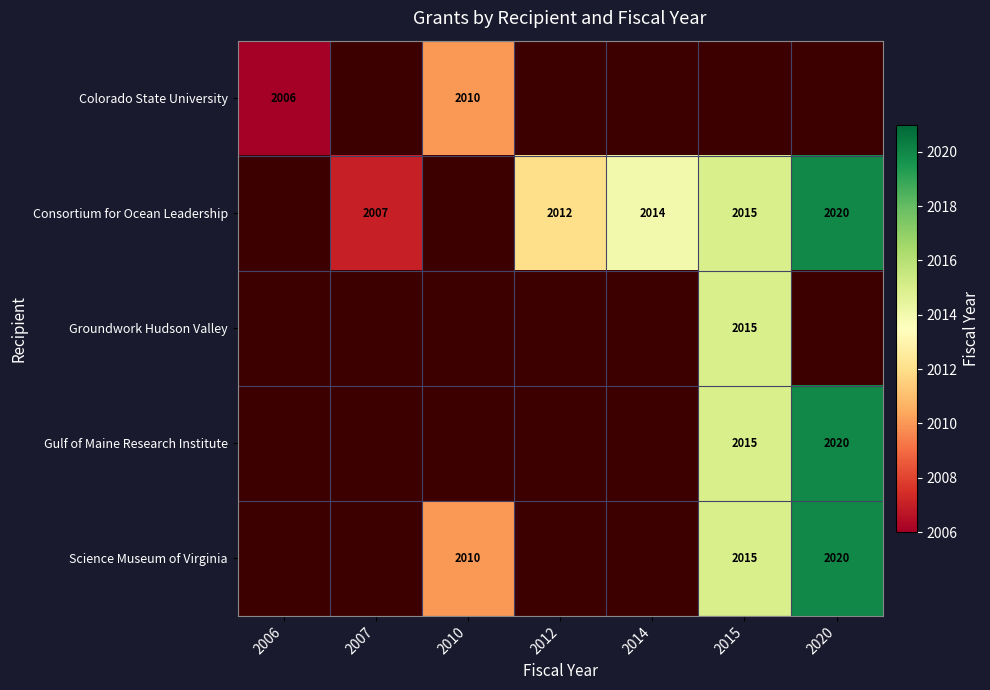

Which category has the highest value across all series?

2020